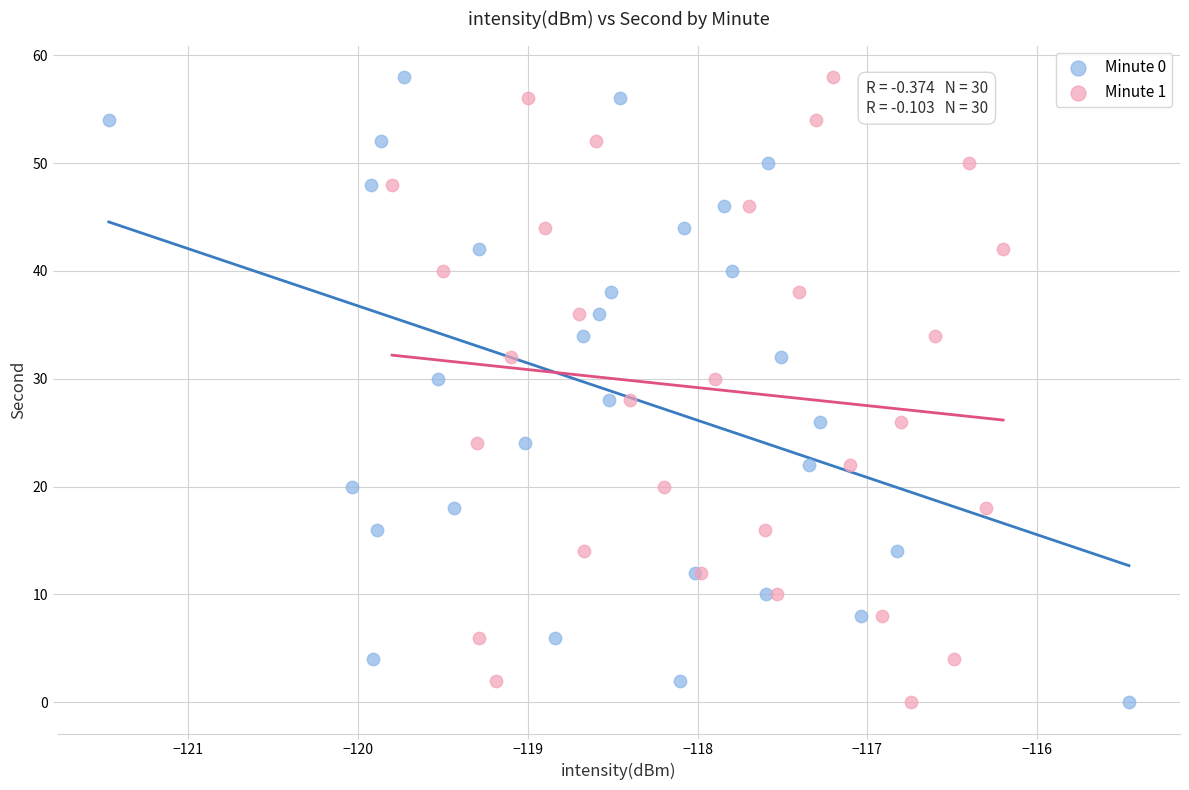

What are all the series names shown in the legend?

Minute 0, Minute 1